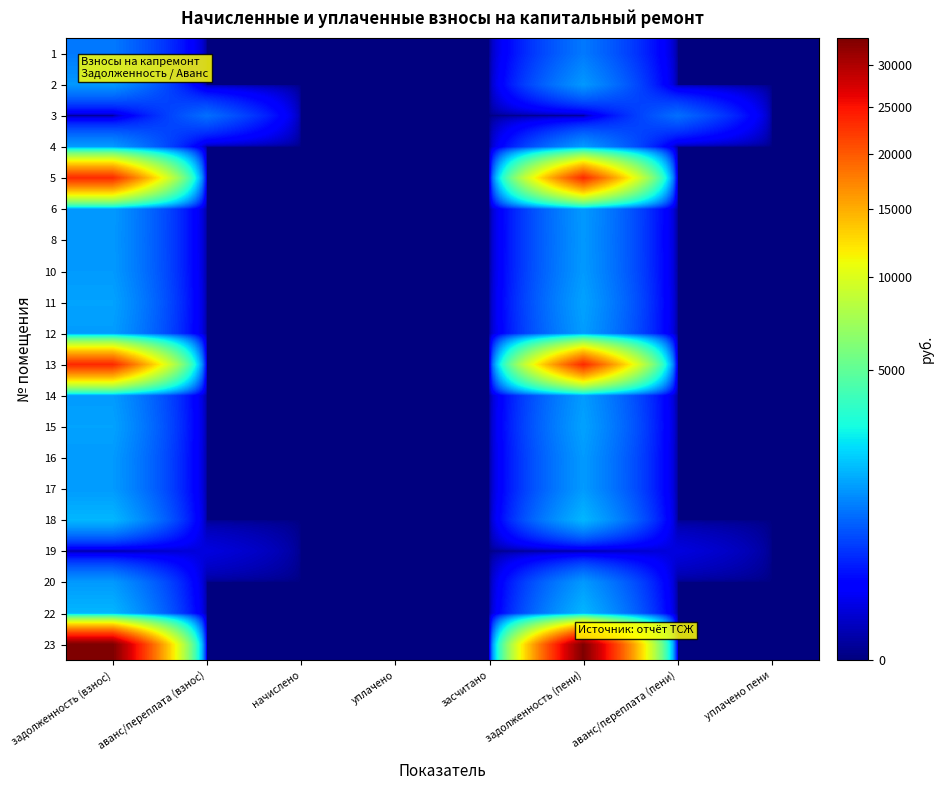

Reading right to left, list all the values displayed in this chart.

1: уплачено пени=0.0	аванс/переплата (пени)=0.0	задолженность (пени)=996.8	засчитано=0.0	уплачено=0.0	начислено=0.0	аванс/переплата (взнос)=0.0	задолженность (взнос)=996.8
2: уплачено пени=0.0	аванс/переплата (пени)=0.0	задолженность (пени)=1336.6	засчитано=0.0	уплачено=0.0	начислено=0.0	аванс/переплата (взнос)=0.0	задолженность (взнос)=1336.6
3: уплачено пени=0.0	аванс/переплата (пени)=893.2	задолженность (пени)=0.0	засчитано=0.0	уплачено=0.0	начислено=0.0	аванс/переплата (взнос)=893.2	задолженность (взнос)=0.0
4: уплачено пени=0.0	аванс/переплата (пени)=0.0	задолженность (пени)=1375.5	засчитано=0.0	уплачено=0.0	начислено=0.0	аванс/переплата (взнос)=0.0	задолженность (взнос)=1375.5
5: уплачено пени=0.0	аванс/переплата (пени)=0.0	задолженность (пени)=23277.5	засчитано=0.0	уплачено=0.0	начислено=0.0	аванс/переплата (взнос)=0.0	задолженность (взнос)=23277.5
6: уплачено пени=0.0	аванс/переплата (пени)=0.0	задолженность (пени)=1352.8	засчитано=0.0	уплачено=0.0	начислено=0.0	аванс/переплата (взнос)=0.0	задолженность (взнос)=1352.8
8: уплачено пени=0.0	аванс/переплата (пени)=0.0	задолженность (пени)=1339.9	засчитано=0.0	уплачено=0.0	начислено=0.0	аванс/переплата (взнос)=0.0	задолженность (взнос)=1339.9
10: уплачено пени=0.0	аванс/переплата (пени)=0.0	задолженность (пени)=1356.1	засчитано=0.0	уплачено=0.0	начислено=0.0	аванс/переплата (взнос)=0.0	задолженность (взнос)=1356.1
11: уплачено пени=0.0	аванс/переплата (пени)=0.0	задолженность (пени)=1462.8	засчитано=0.0	уплачено=0.0	начислено=0.0	аванс/переплата (взнос)=0.0	задолженность (взнос)=1462.8
12: уплачено пени=0.0	аванс/переплата (пени)=0.0	задолженность (пени)=1388.4	засчитано=0.0	уплачено=0.0	начислено=0.0	аванс/переплата (взнос)=0.0	задолженность (взнос)=1388.4
13: уплачено пени=0.0	аванс/переплата (пени)=0.0	задолженность (пени)=23427.6	засчитано=0.0	уплачено=0.0	начислено=0.0	аванс/переплата (взнос)=0.0	задолженность (взнос)=23427.6
14: уплачено пени=0.0	аванс/переплата (пени)=0.0	задолженность (пени)=1375.5	засчитано=0.0	уплачено=0.0	начислено=0.0	аванс/переплата (взнос)=0.0	задолженность (взнос)=1375.5
15: уплачено пени=0.0	аванс/переплата (пени)=0.0	задолженность (пени)=1459.6	засчитано=0.0	уплачено=0.0	начислено=0.0	аванс/переплата (взнос)=0.0	задолженность (взнос)=1459.6
16: уплачено пени=0.0	аванс/переплата (пени)=0.0	задолженность (пени)=1359.3	засчитано=0.0	уплачено=0.0	начислено=0.0	аванс/переплата (взнос)=0.0	задолженность (взнос)=1359.3
17: уплачено пени=0.0	аванс/переплата (пени)=0.0	задолженность (пени)=1362.5	засчитано=0.0	уплачено=0.0	начислено=0.0	аванс/переплата (взнос)=0.0	задолженность (взнос)=1362.5
18: уплачено пени=0.0	аванс/переплата (пени)=0.0	задолженность (пени)=1728.2	засчитано=0.0	уплачено=0.0	начислено=0.0	аванс/переплата (взнос)=0.0	задолженность (взнос)=1728.2
19: уплачено пени=0.0	аванс/переплата (пени)=71.1	задолженность (пени)=0.0	засчитано=0.0	уплачено=0.0	начислено=0.0	аванс/переплата (взнос)=71.1	задолженность (взнос)=0.0
20: уплачено пени=0.0	аванс/переплата (пени)=0.0	задолженность (пени)=1349.6	засчитано=0.0	уплачено=0.0	начислено=0.0	аванс/переплата (взнос)=0.0	задолженность (взнос)=1349.6
22: уплачено пени=0.0	аванс/переплата (пени)=0.0	задолженность (пени)=1725.0	засчитано=0.0	уплачено=0.0	начислено=0.0	аванс/переплата (взнос)=0.0	задолженность (взнос)=1725.0
23: уплачено пени=0.0	аванс/переплата (пени)=0.0	задолженность (пени)=33489.4	засчитано=0.0	уплачено=0.0	начислено=0.0	аванс/переплата (взнос)=0.0	задолженность (взнос)=33489.4